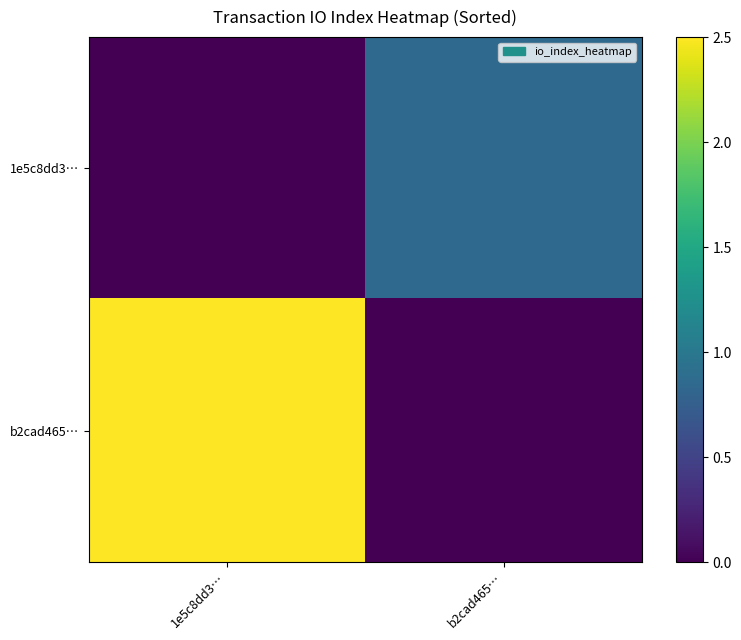

What is the spread (max minus min) of values at b2cad465…?

0.9